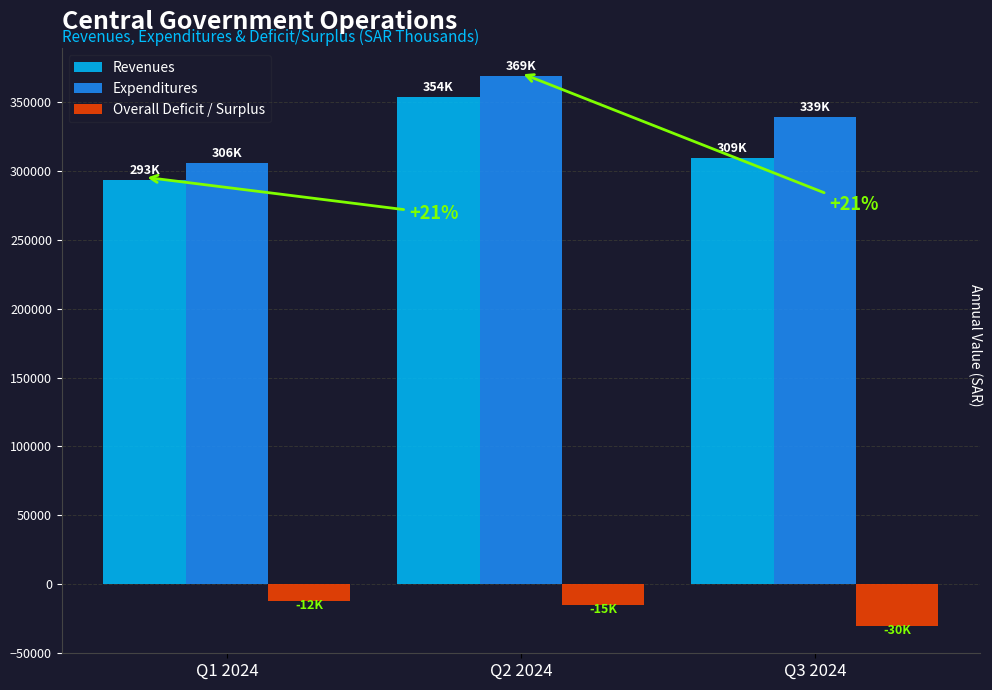

Are the bars grouped side by side (vs. stacked)?

Yes